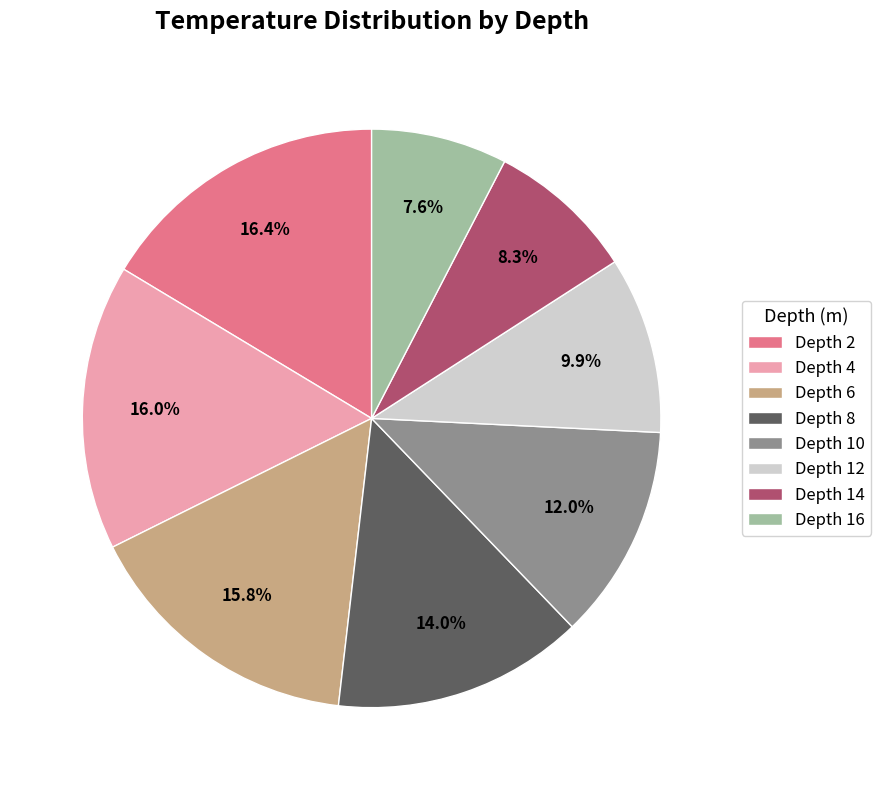

Which slice is the smallest?

Depth 16